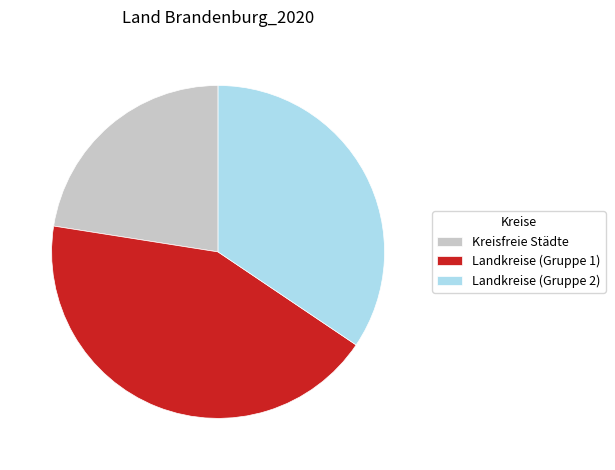

Does Landkreise (Gruppe 1) account for over 50% of the chart?

No